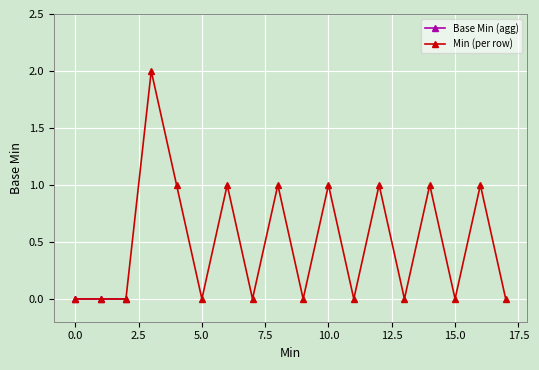

True or false: Min (per row) has more than 0 points higher than both neighbors.

True